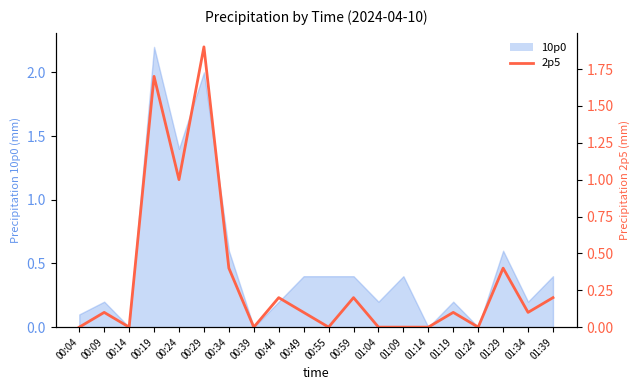

What position from the left is 00:44?

9